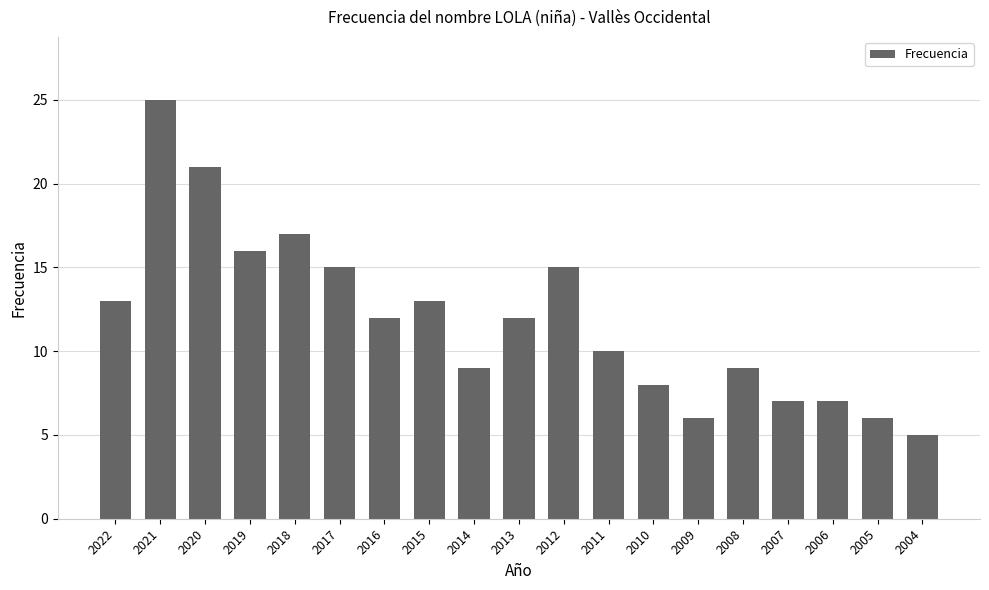

What is the difference between the second highest and minimum values?

16